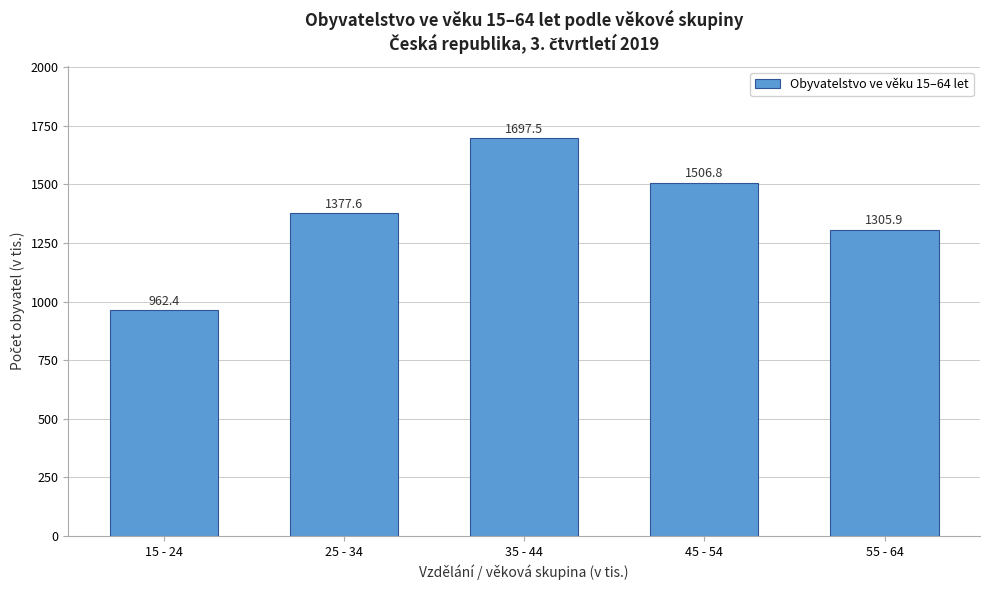

Reading left to right, extract all data points from this chart.

15 - 24=962.4	25 - 34=1377.6	35 - 44=1697.5	45 - 54=1506.8	55 - 64=1305.9